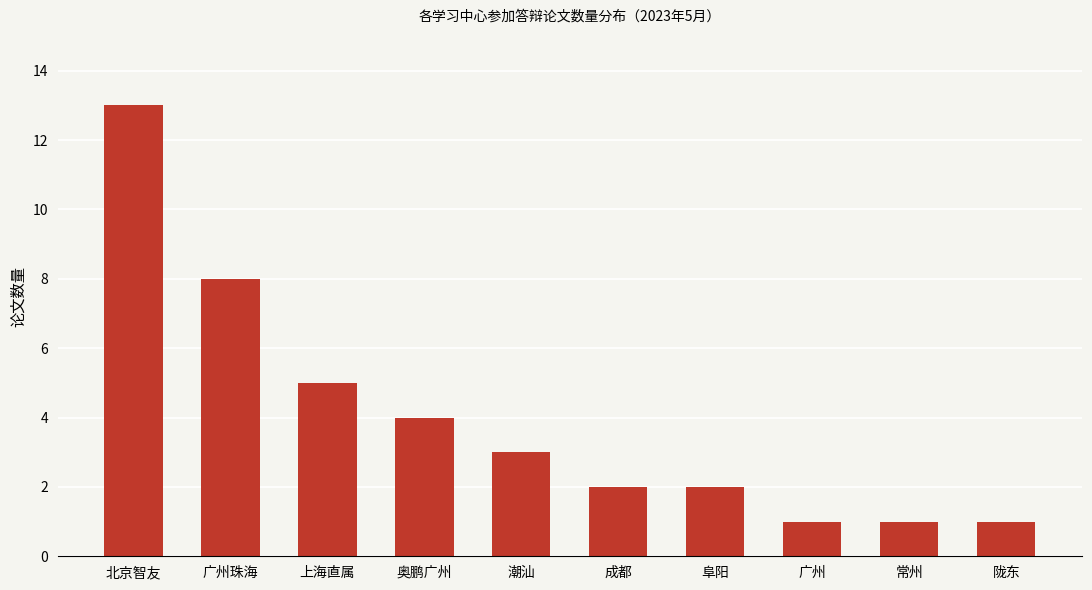

Are the bars grouped side by side (vs. stacked)?

No